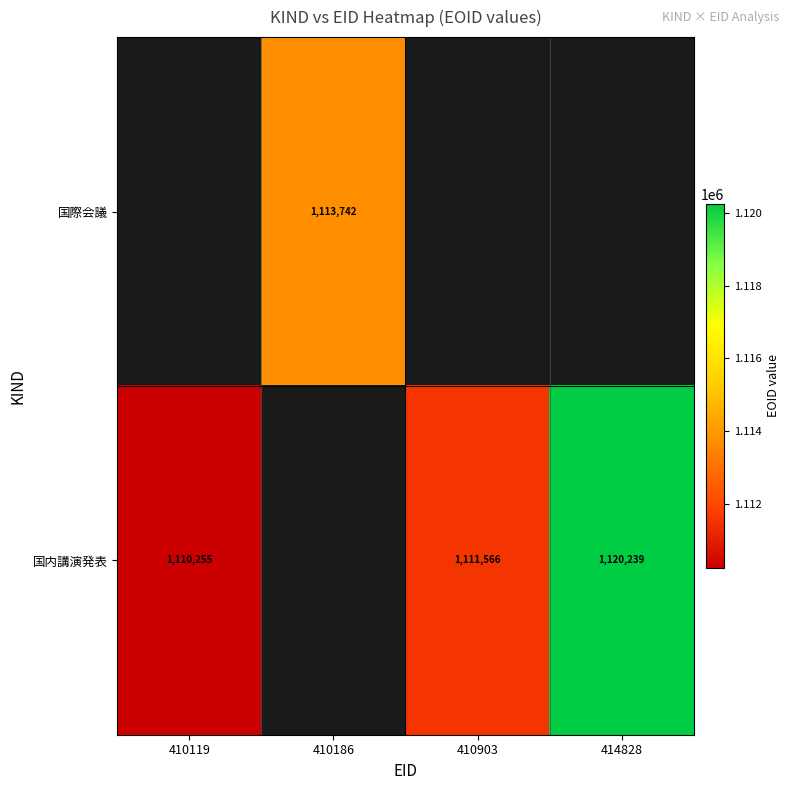

Between 410119 and 410903, which is larger?

410903